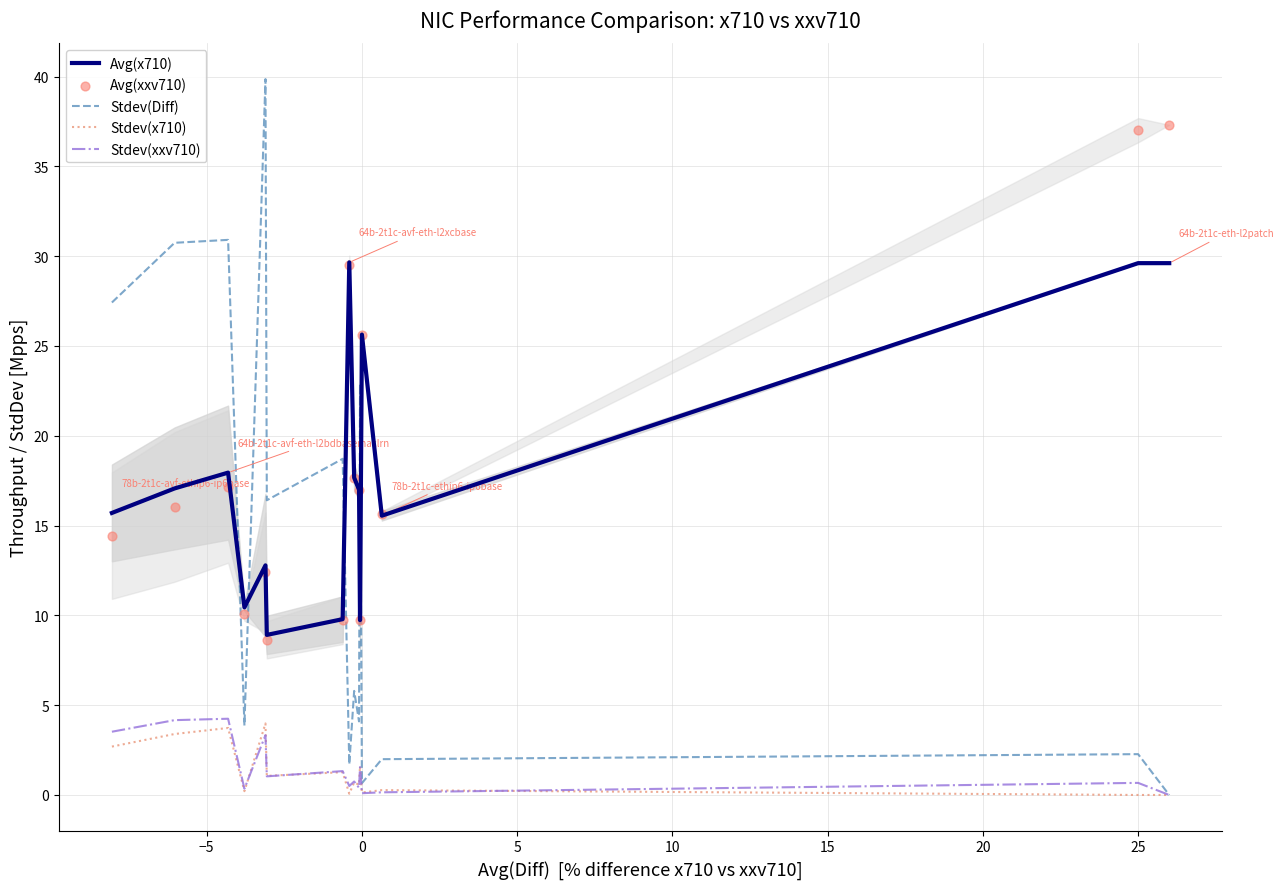

Which series contains the lowest Y value?

Stdev(Diff)